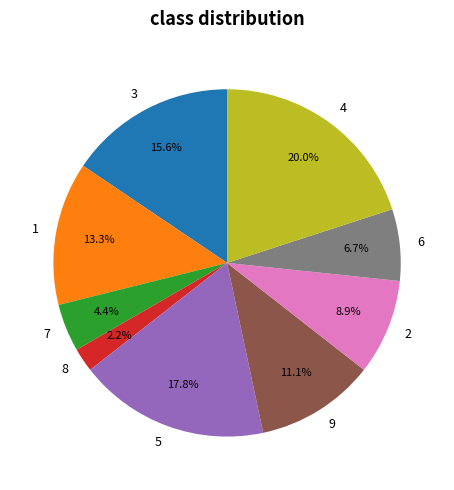

How many slices are in this pie chart?

9